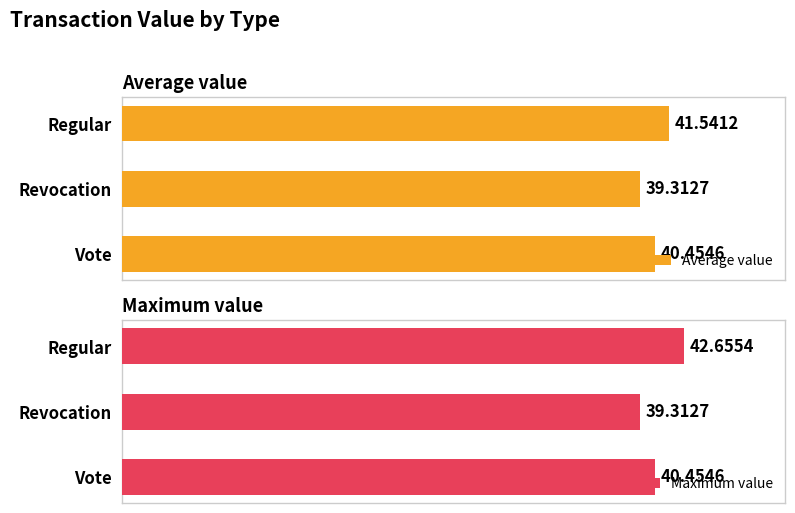

Which series has the largest range (max minus min)?

Maximum value